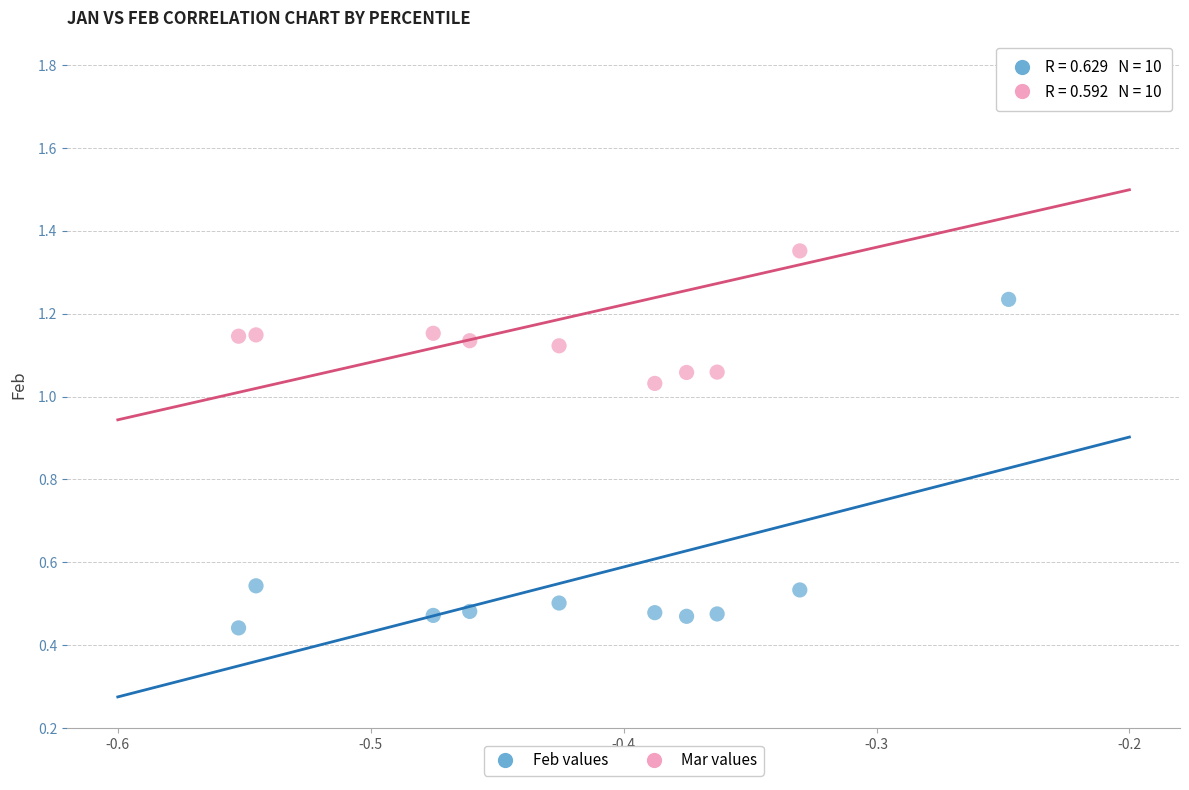

Across all data points, what is the range of Y values (max minus min)?

1.3